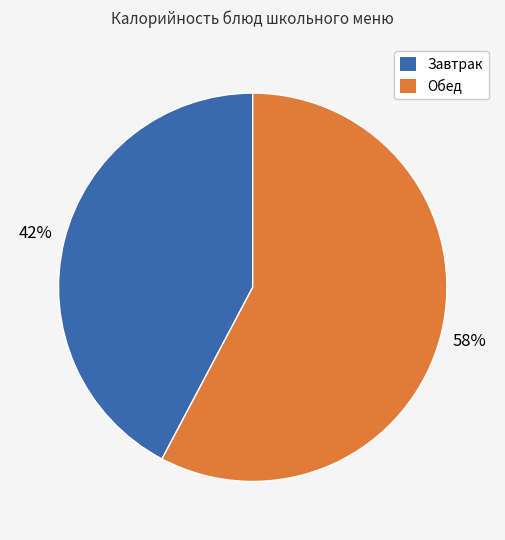

Is there any slice that represents more than half of the pie?

Yes